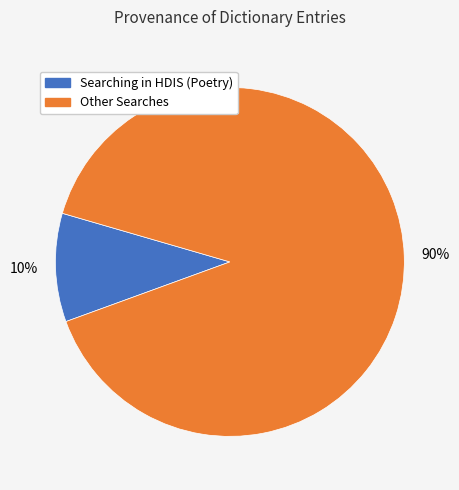

How many slices are in this pie chart?

2